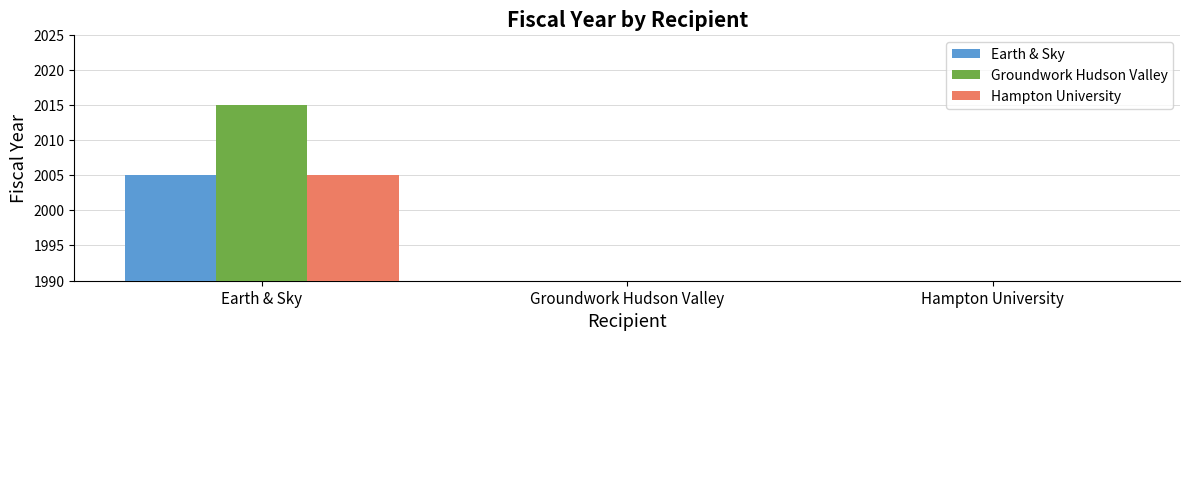

Count the Earth & Sky values in the range 0 to 2005.

3